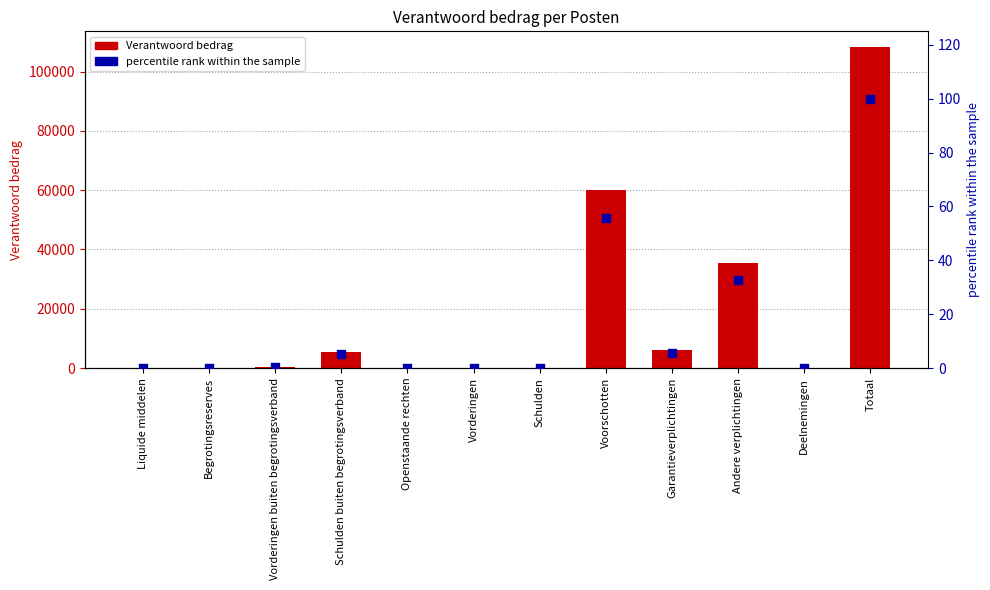

Which series contains the lowest Y value?

Verantwoord bedrag